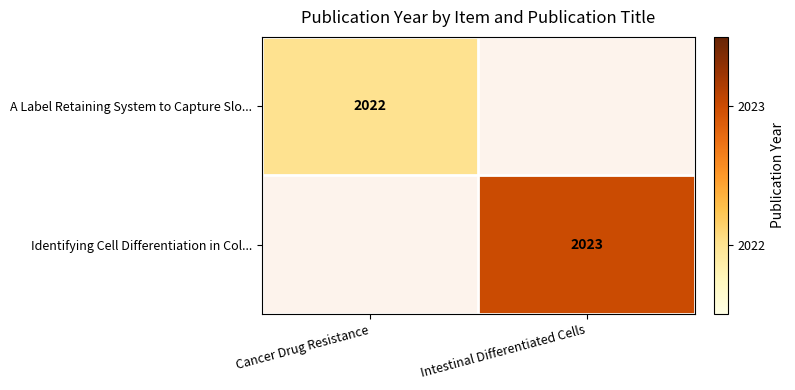

The value of Identifying Cell Differentiation in Col... at Intestinal Differentiated Cells is 901.9. True or false?

False